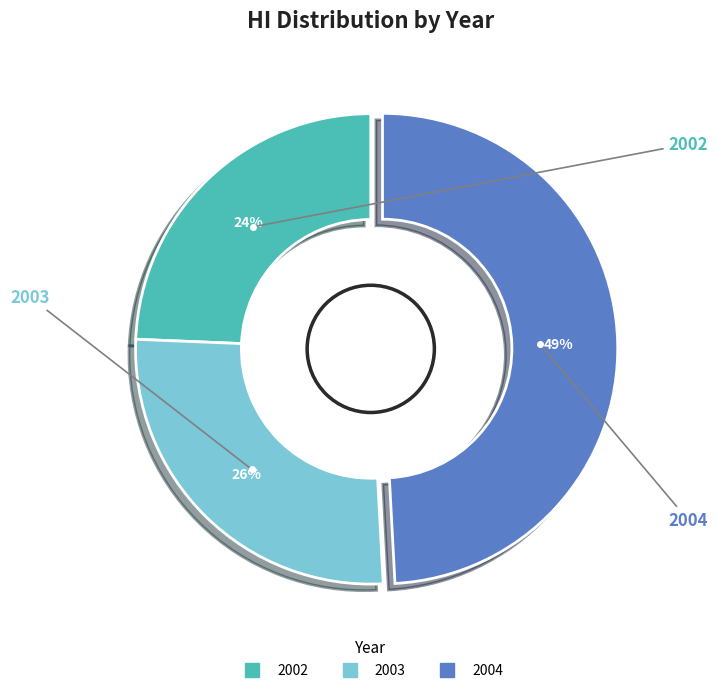

What percentage is the 2004 slice, to the nearest percent?

49%